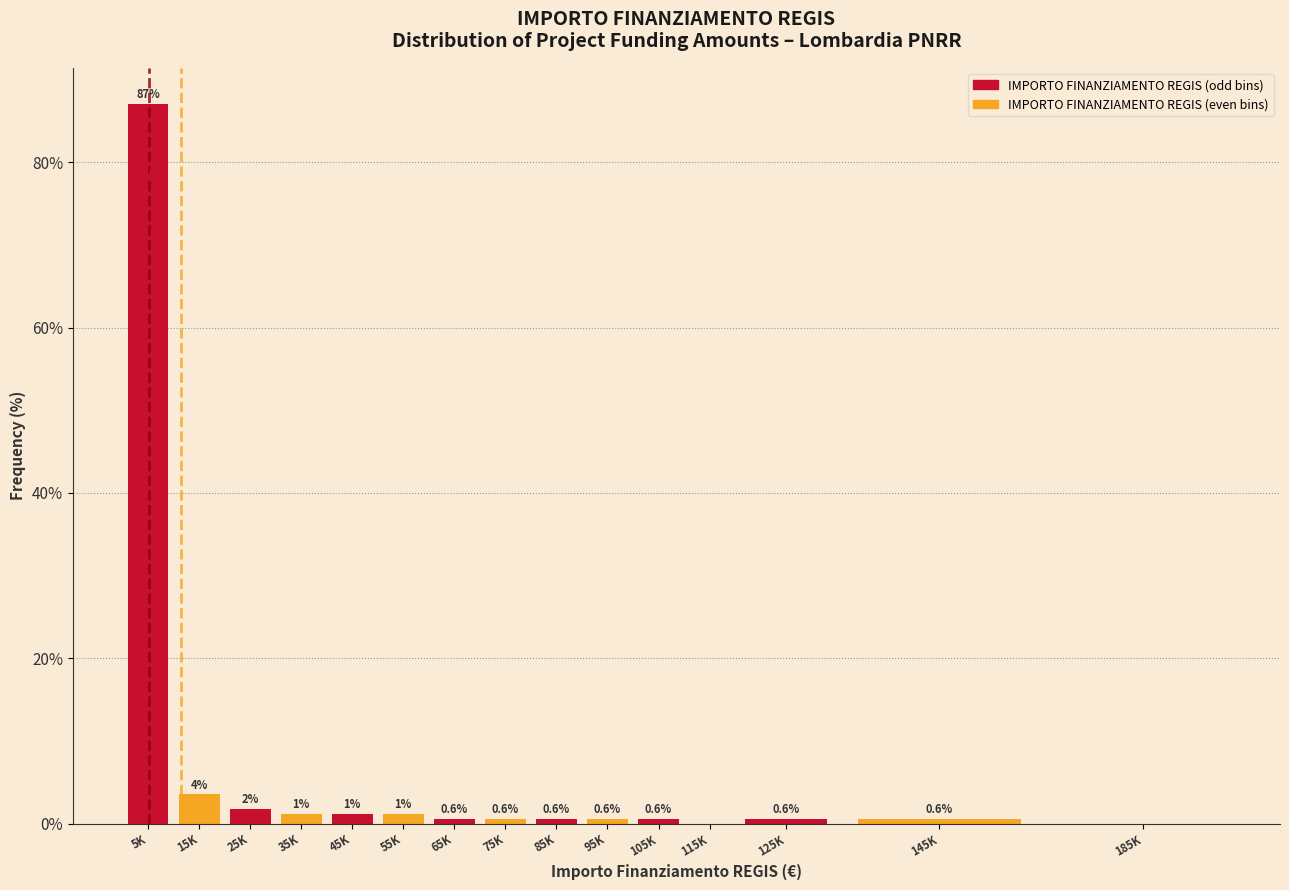

What is the maximum value shown in the chart?

87.1